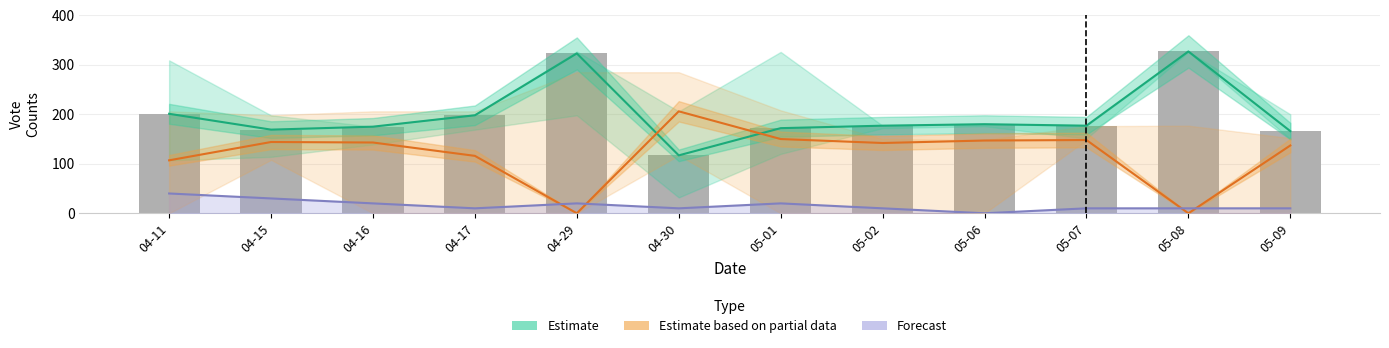

Does the chart contain stacked bars?

No